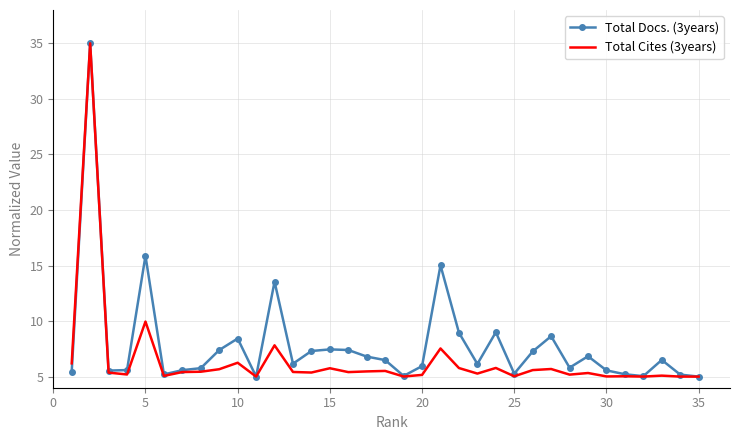

What are all the series names shown in the legend?

Total Docs. (3years), Total Cites (3years)